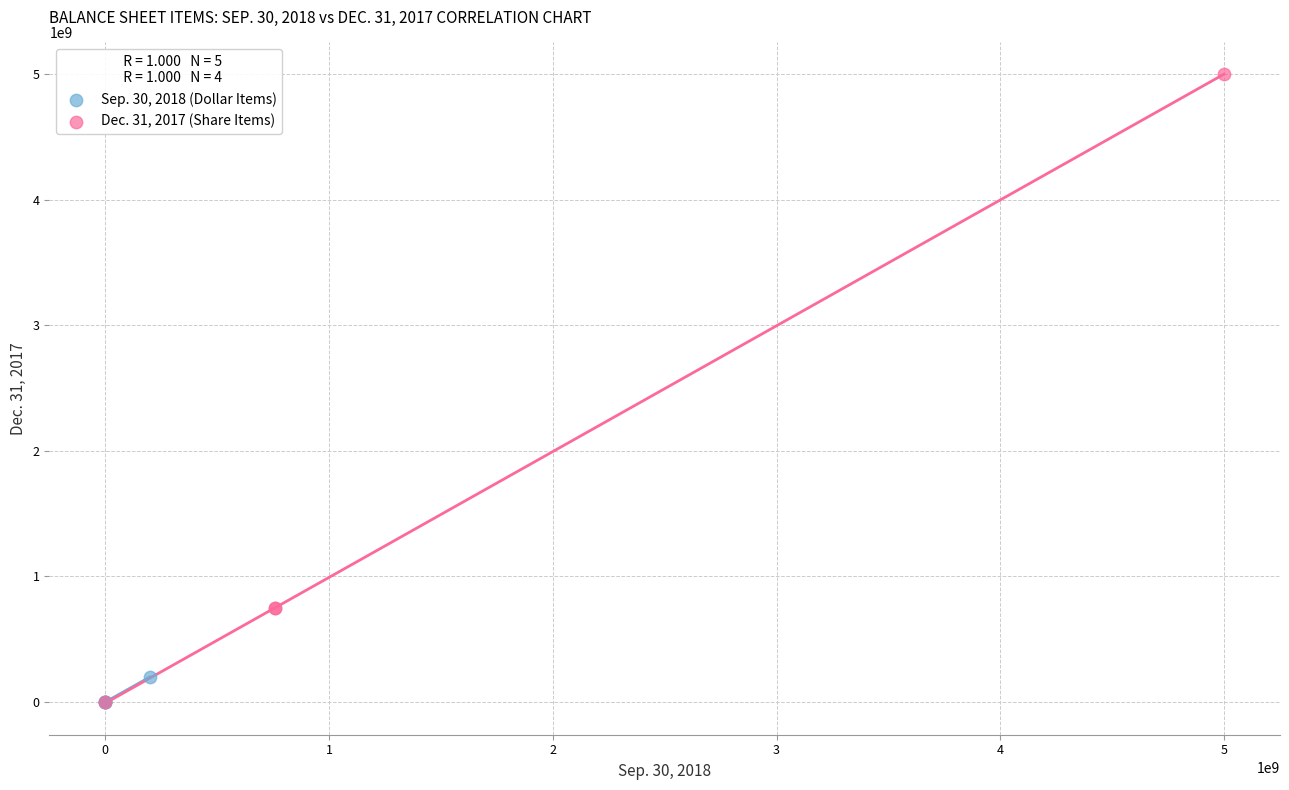

Which series has the largest Y range (max minus min)?

Dec. 31, 2017 (Share Items)